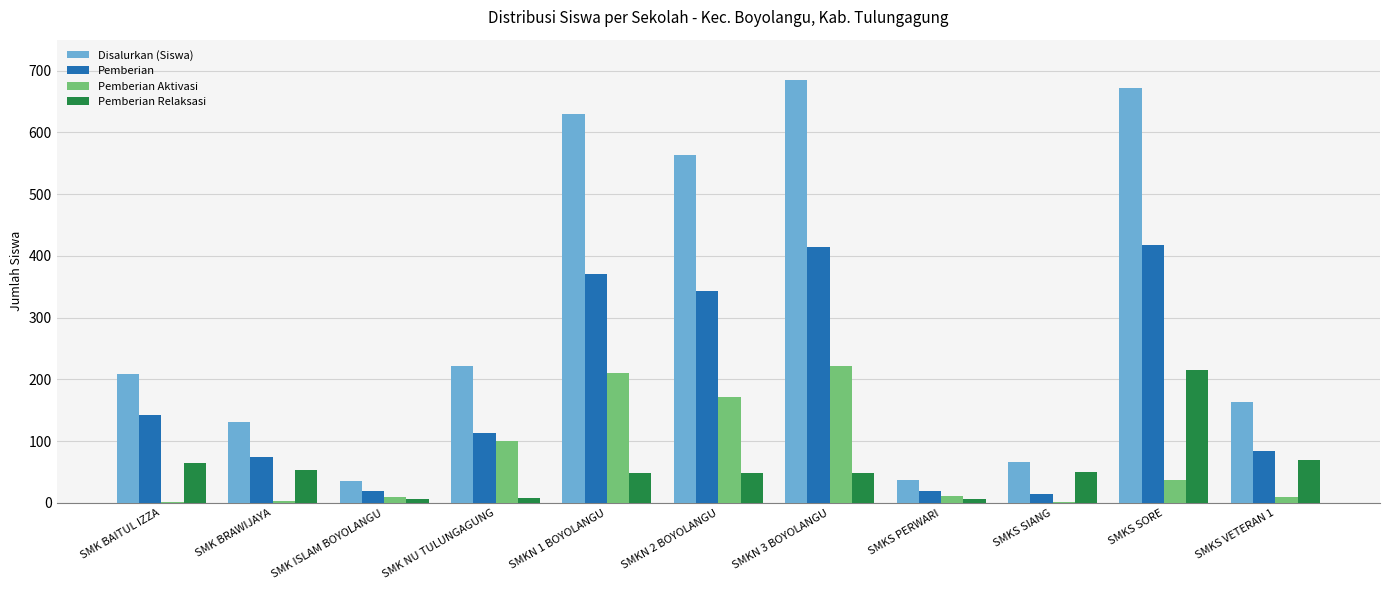

How many groups of bars are there?

11